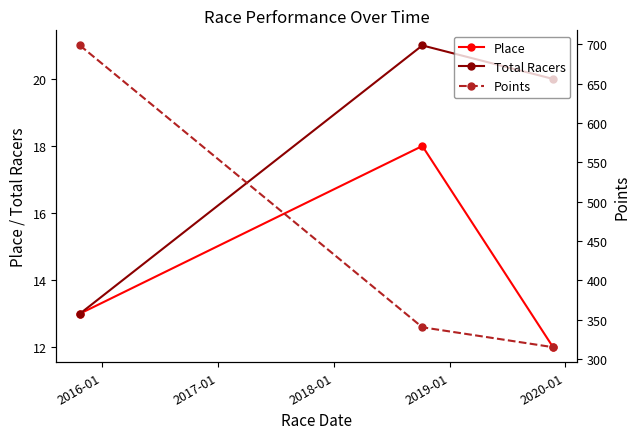

Does the chart display data point markers on the line(s)?

Yes